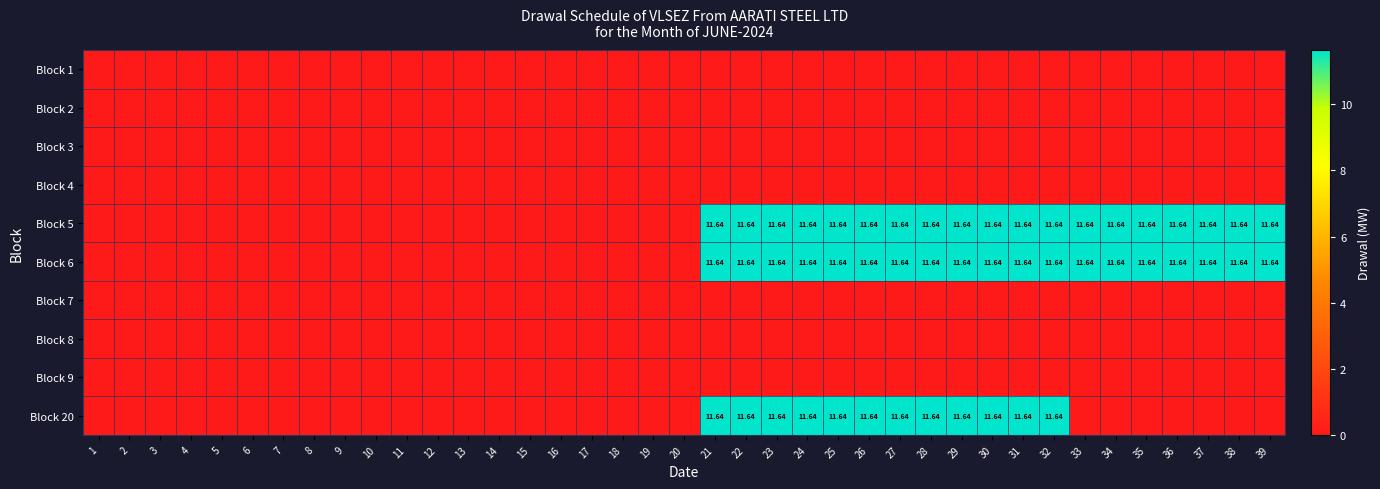

What is the total value across all series at 25?

34.9